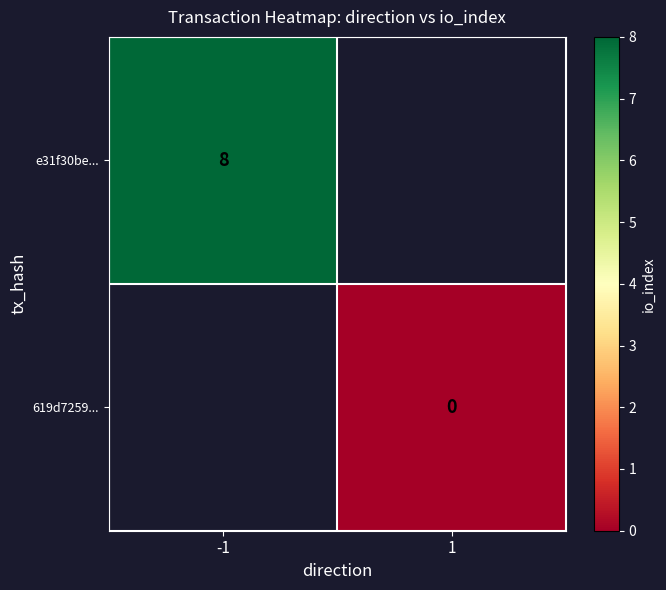

How many distinct data groups are displayed?

2